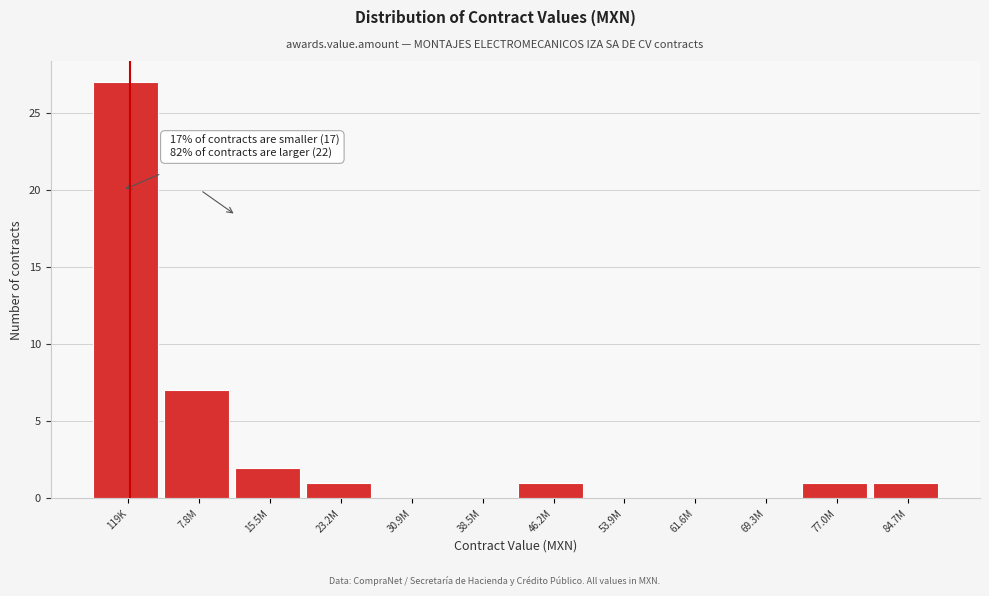

Reading left to right, what are all the values shown in this chart?

119K=27	7.8M=7	15.5M=2	23.2M=1	30.9M=0	38.5M=0	46.2M=1	53.9M=0	61.6M=0	69.3M=0	77.0M=1	84.7M=1